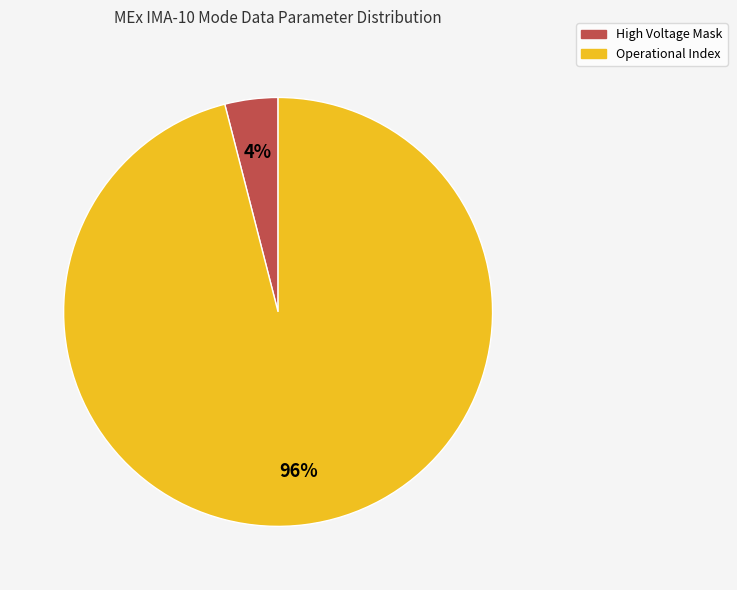

Is there any slice that represents more than half of the pie?

Yes